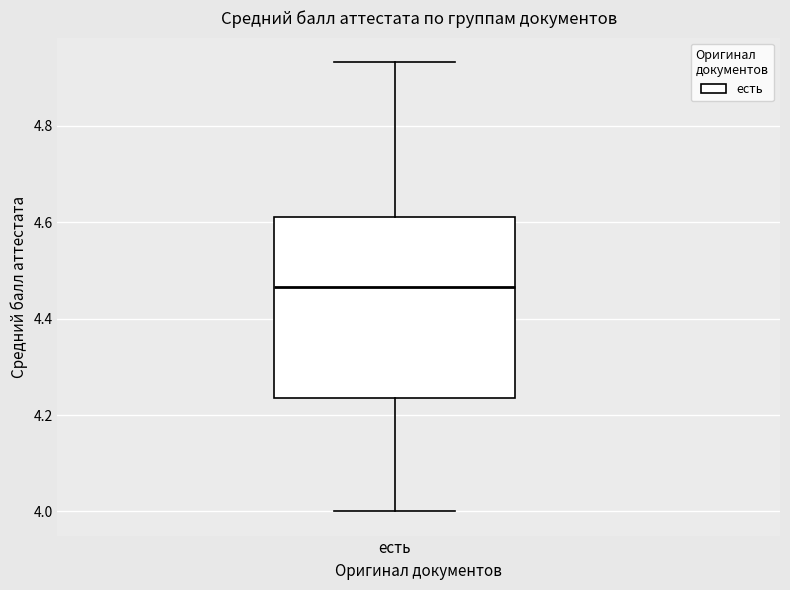

Transcribe this box plot: give where the median line is, the range the box spans, and where the two whiskers end, as read against the y-axis. The values are not printed on the chart, so give them approximately, as read against the axis.

median 4.46, box 4.24 to 4.62, whiskers 4.00 to 4.94